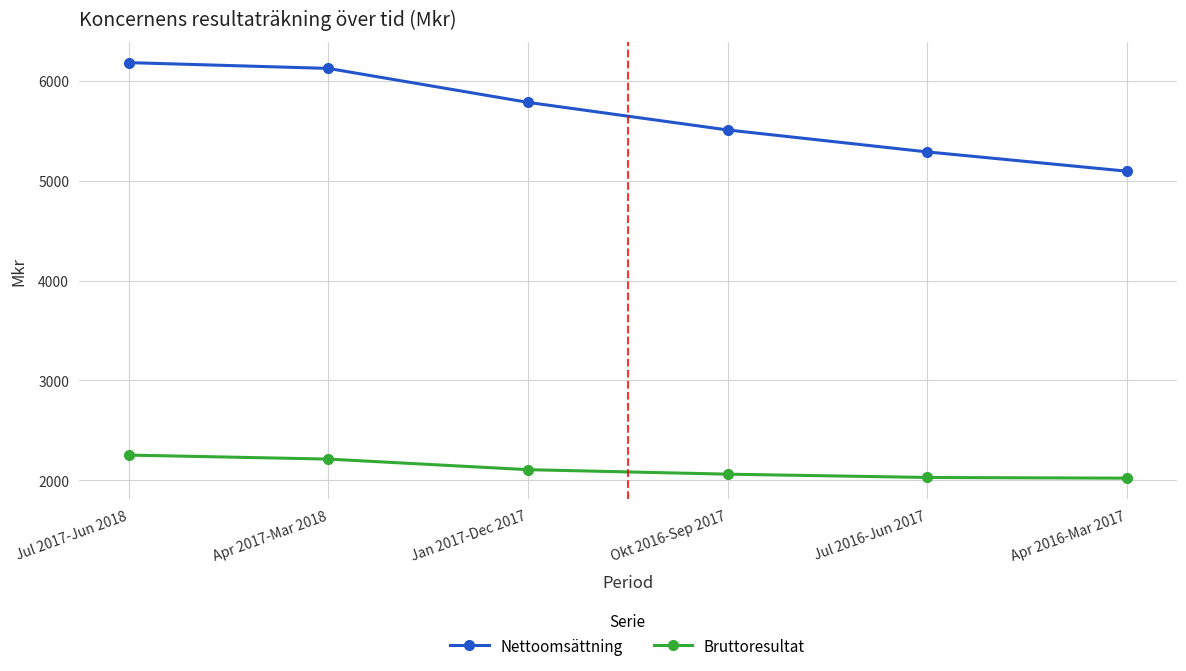

Does the chart display data point markers on the line(s)?

Yes